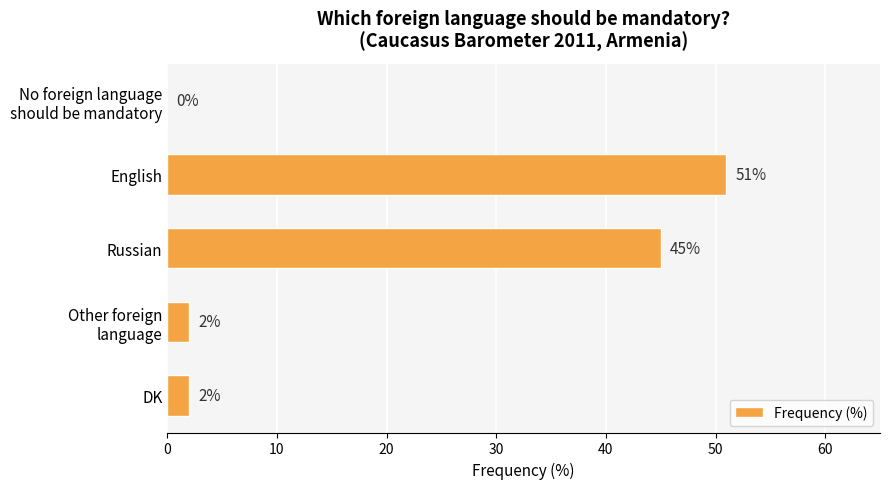

True or false: the data shows 51 at English.

True